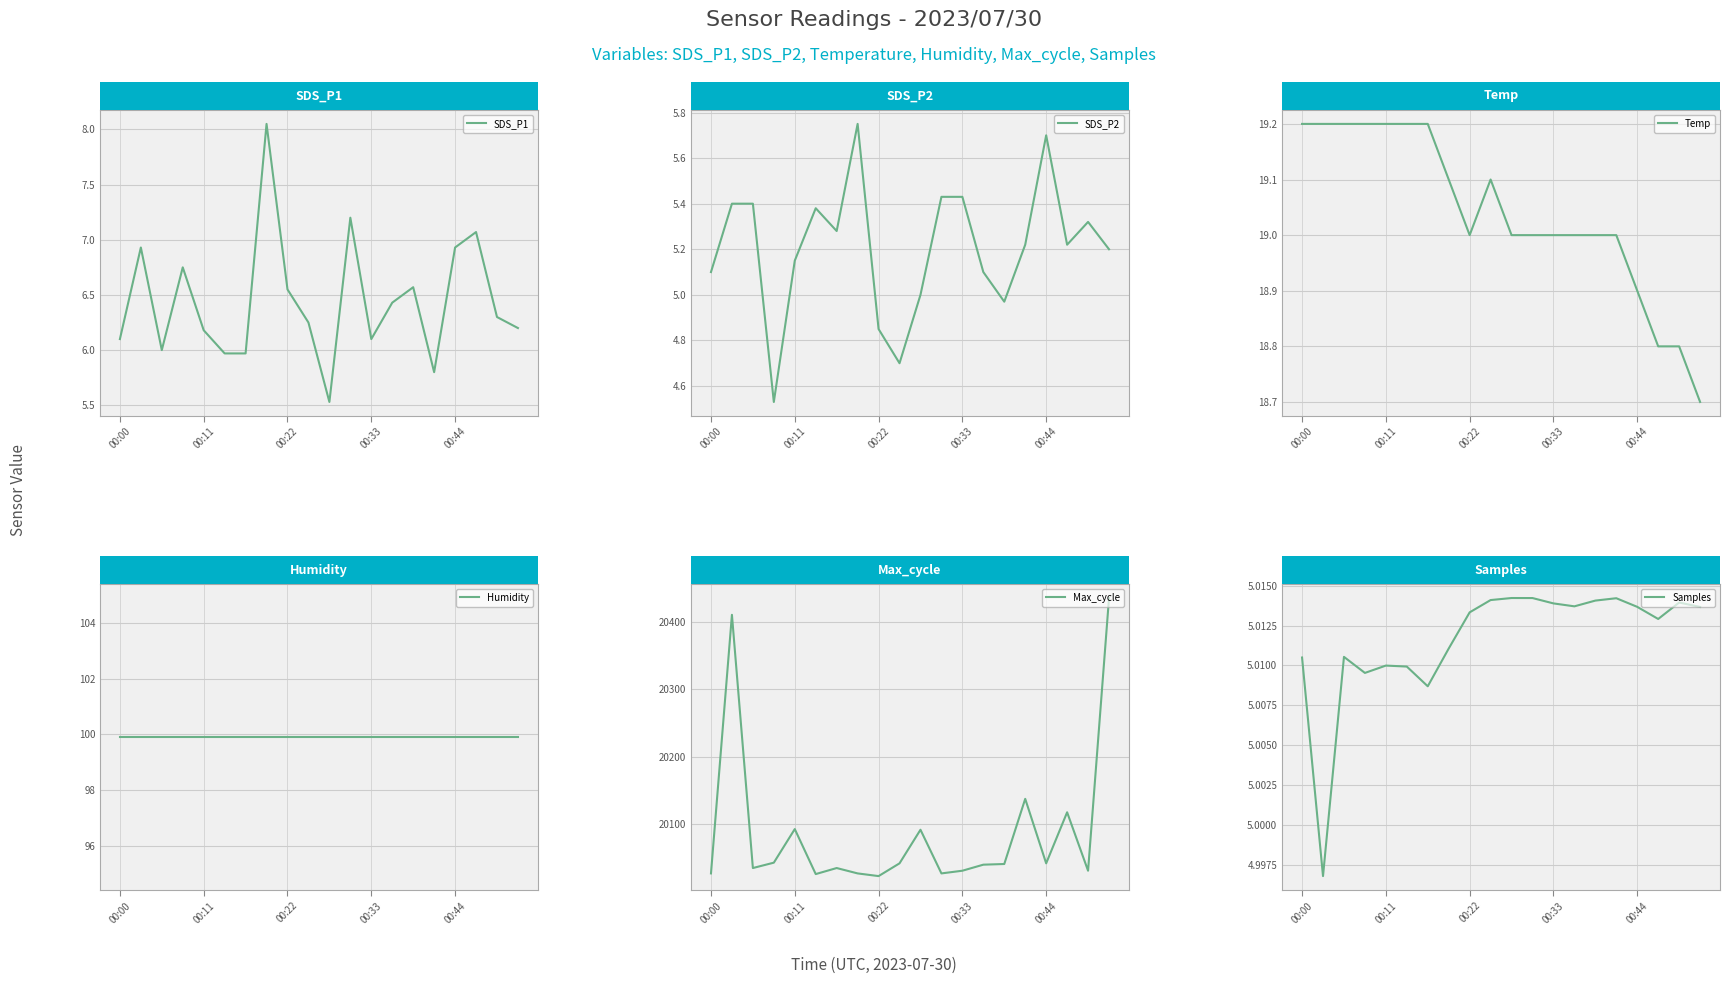

What is the maximum value for Samples?

5014232